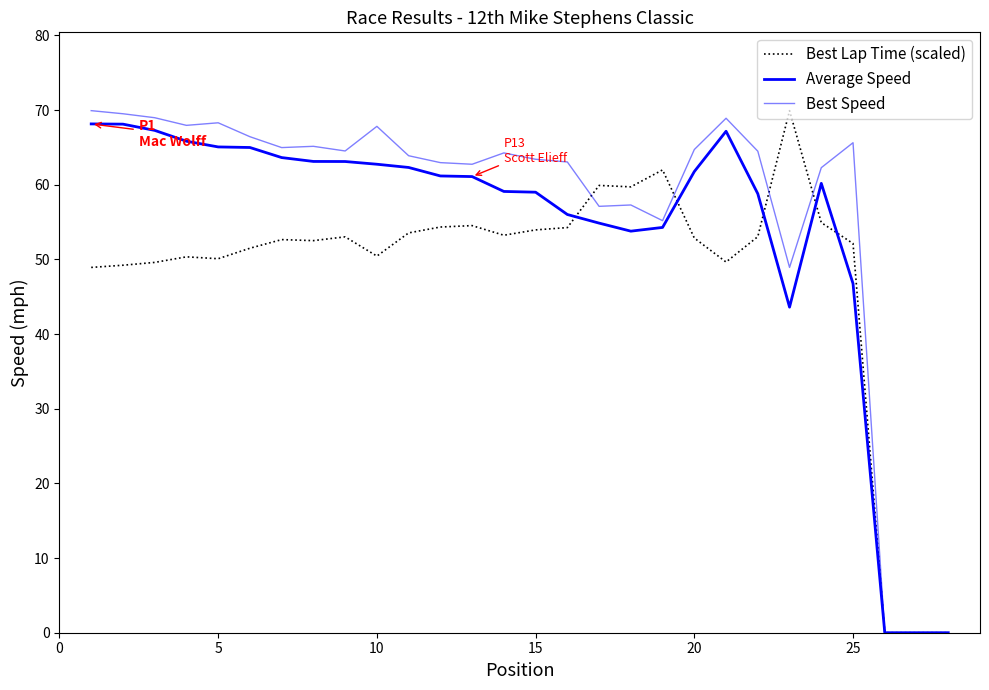

Does the chart have visible grid lines?

No